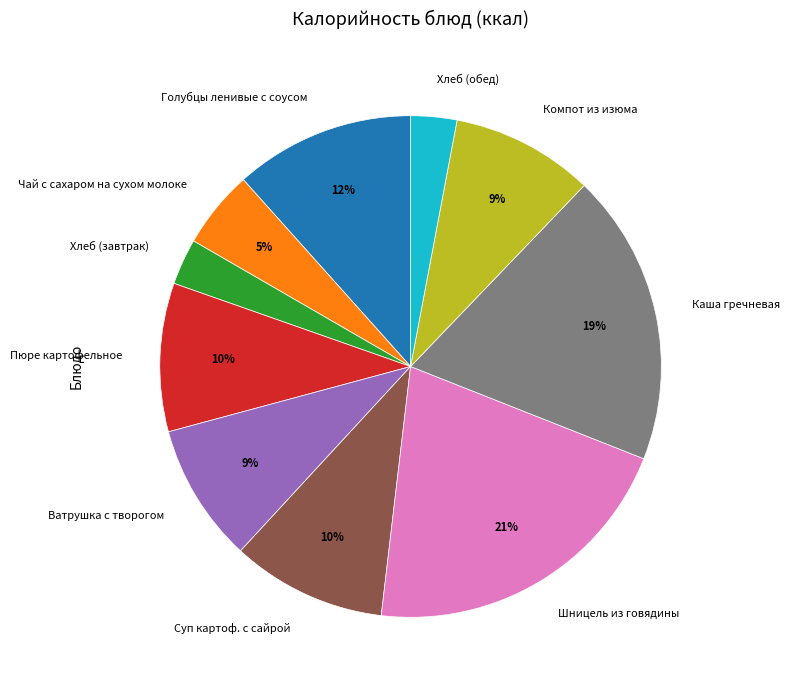

Approximately how many times larger is the value at Хлеб (завтрак) compared to Хлеб (обед)?

1.0